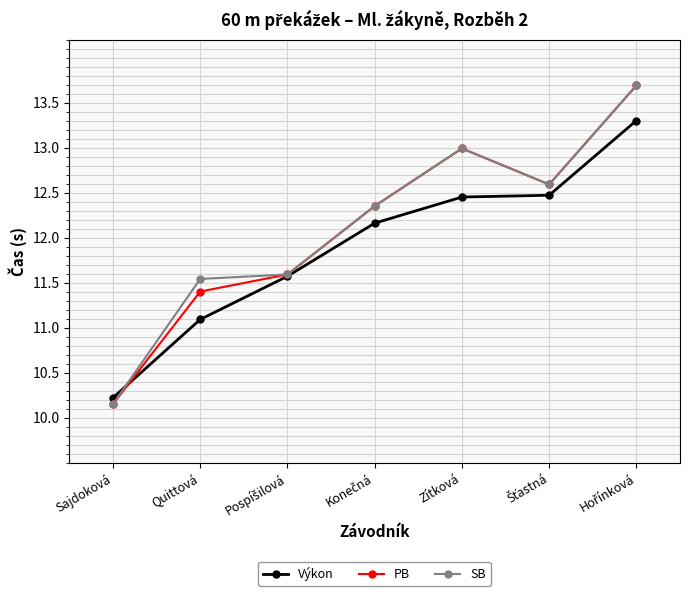

True or false: Výkon has more than 2 points higher than both neighbors.

False